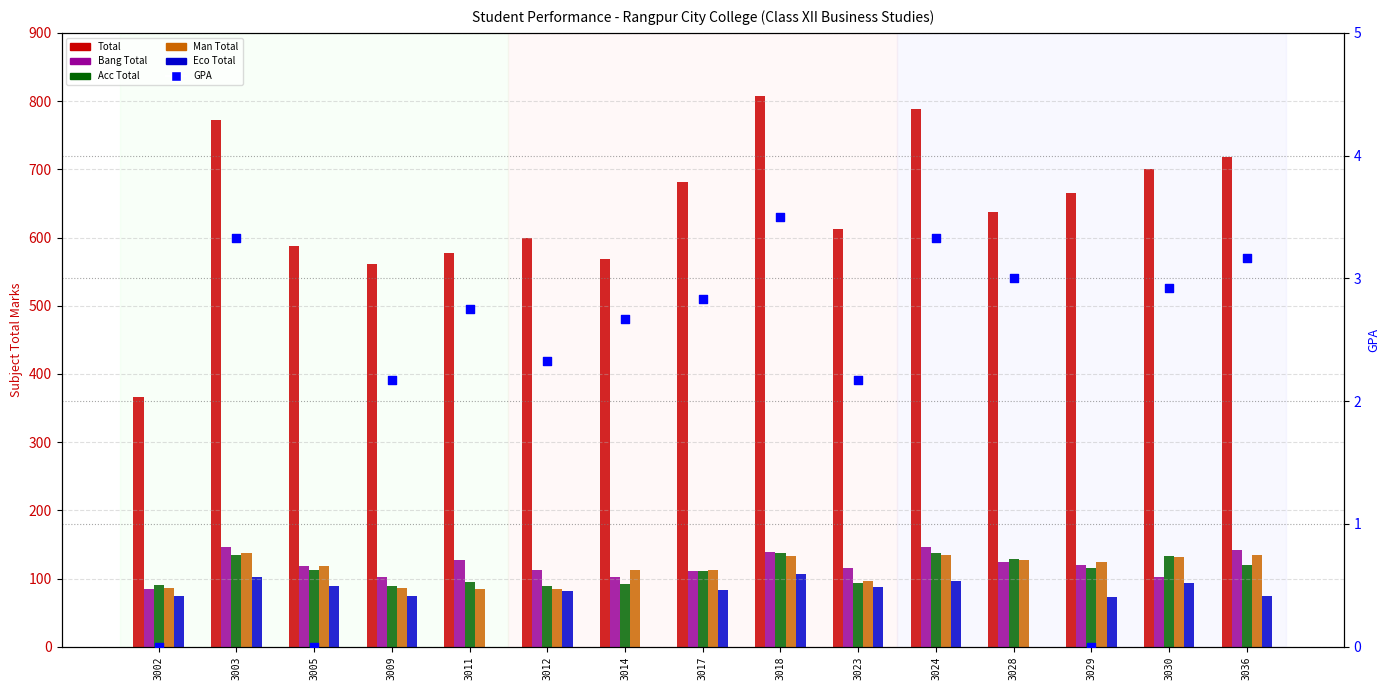

Is the value of Bang Total at 3018 greater than the value of Eco Total at 3002?

Yes